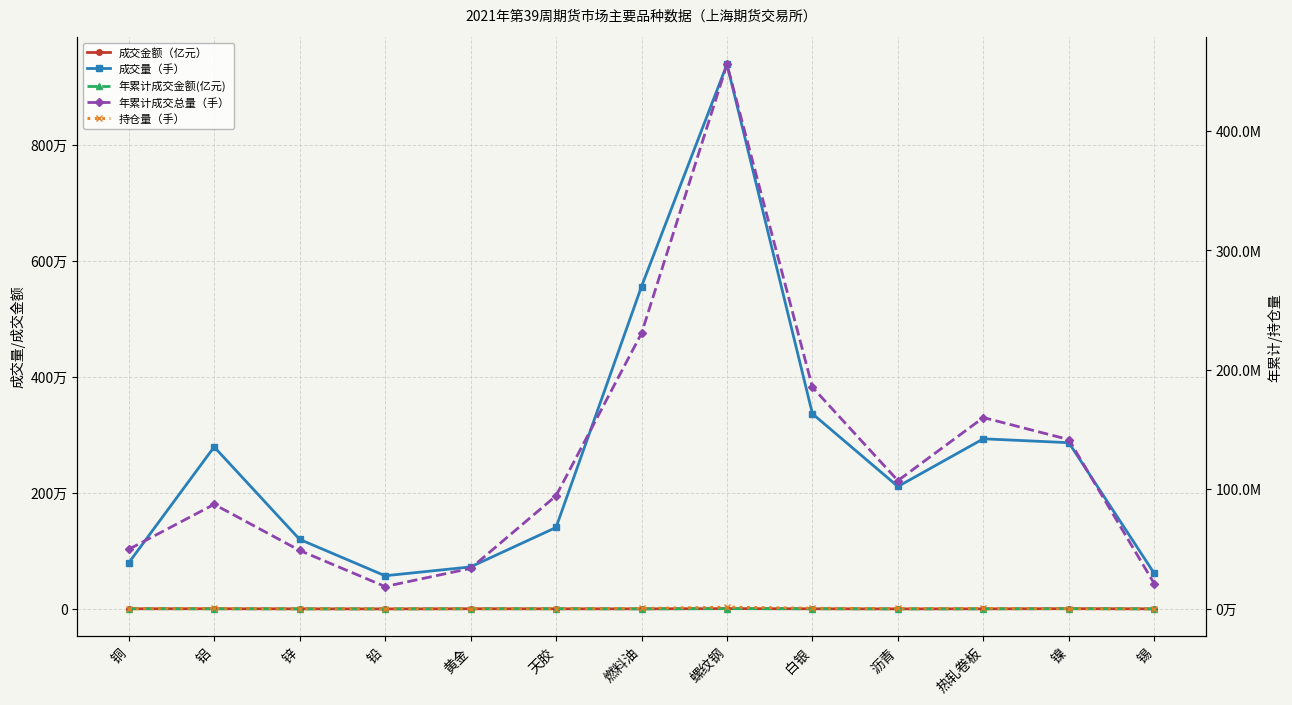

How many lines are shown in the chart?

5